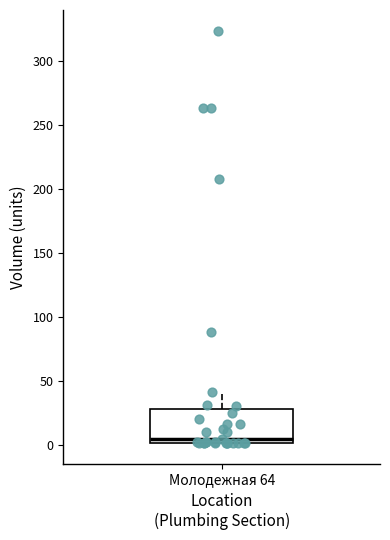

Read this box plot against the y-axis: the position of the median line, the range covered by the box, and the ends of both whiskers. The values are not printed on the chart, so give them approximately, as read against the axis.

median 5, box 0 to 30, whiskers 0 to 40